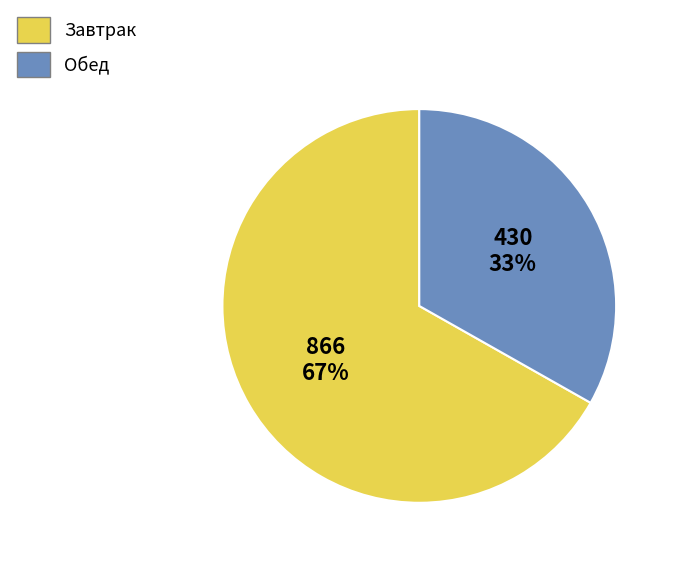

To the nearest percent, what is the average slice percentage?

50%